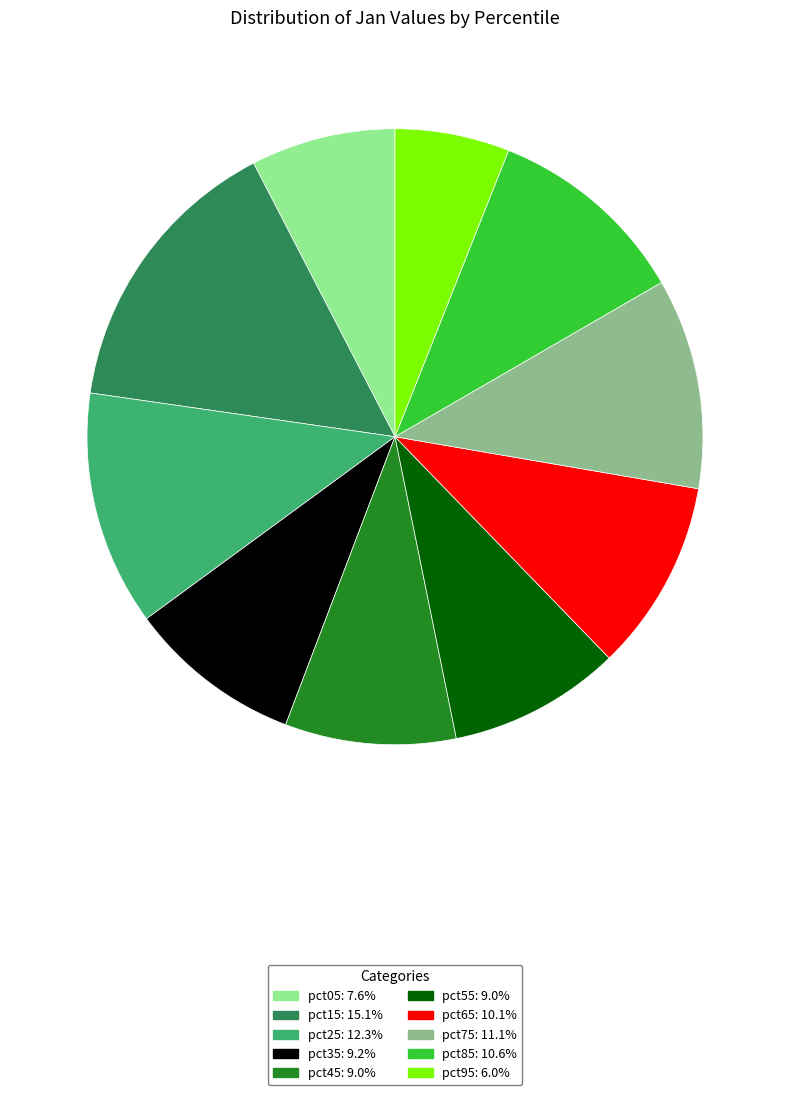

Do pct05 and pct25 together represent more than half of the pie?

No